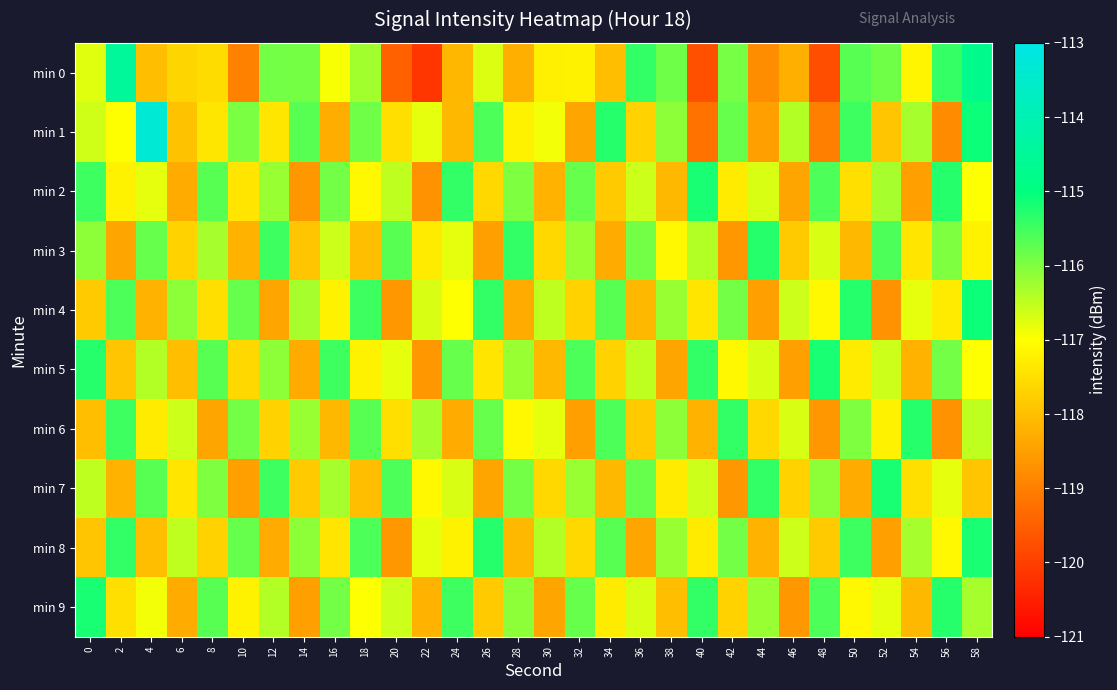

Which series has the widest spread of values?

min 1